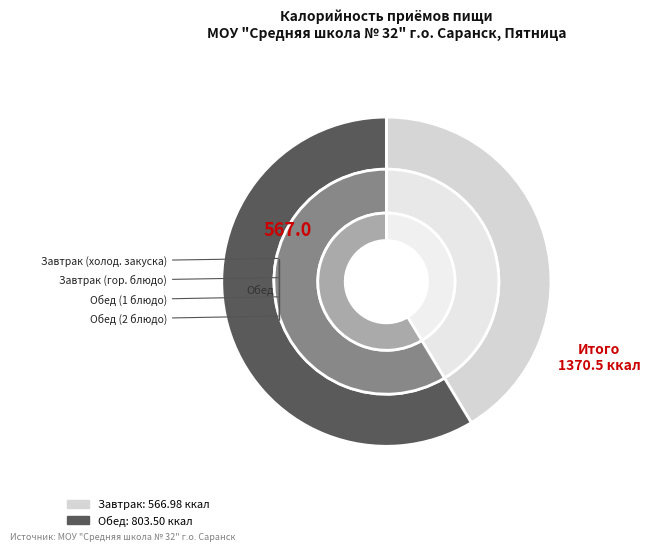

To the nearest percent, what is the difference between the largest and smallest slice percentages?

17%